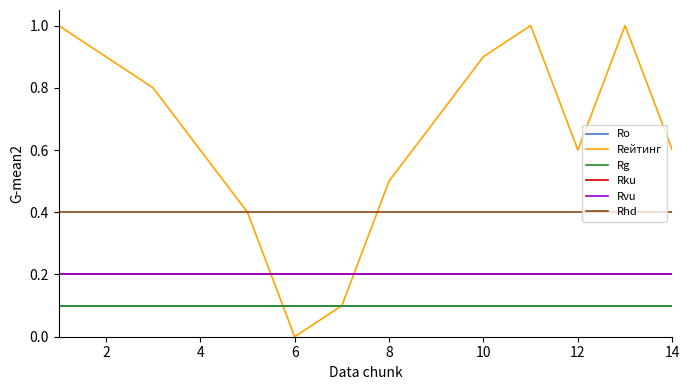

Is this an area chart (filled region under the line)?

No